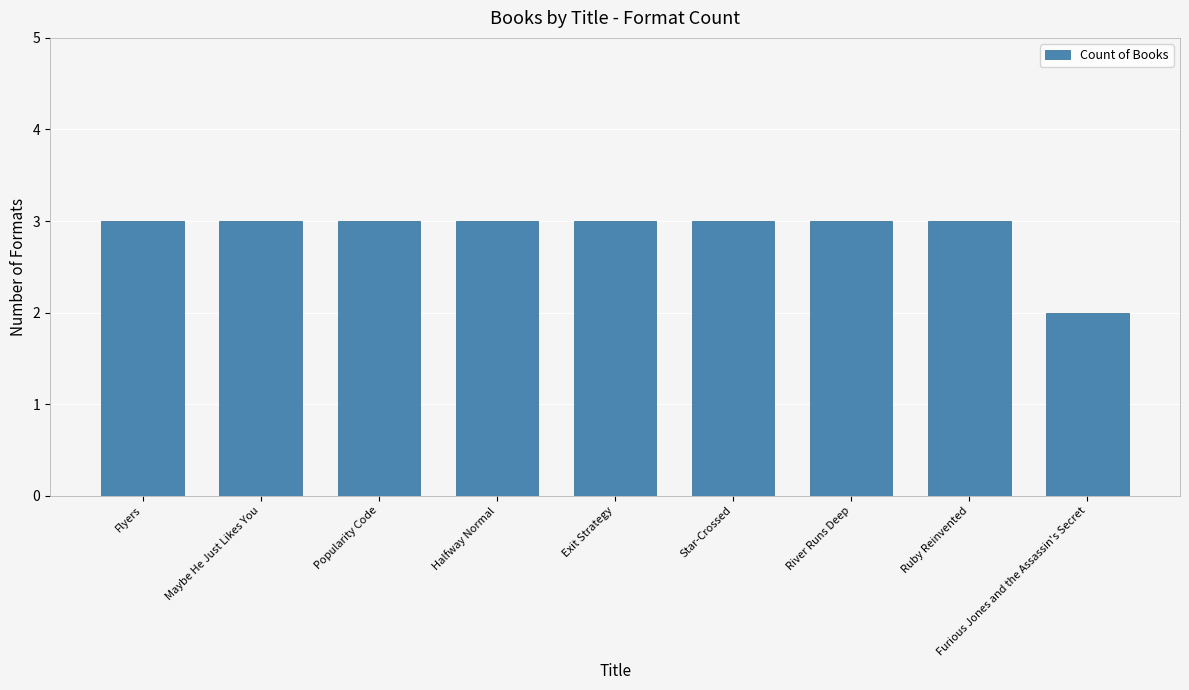

At which label is the value closest to 2?

Furious Jones and the Assassin's Secret